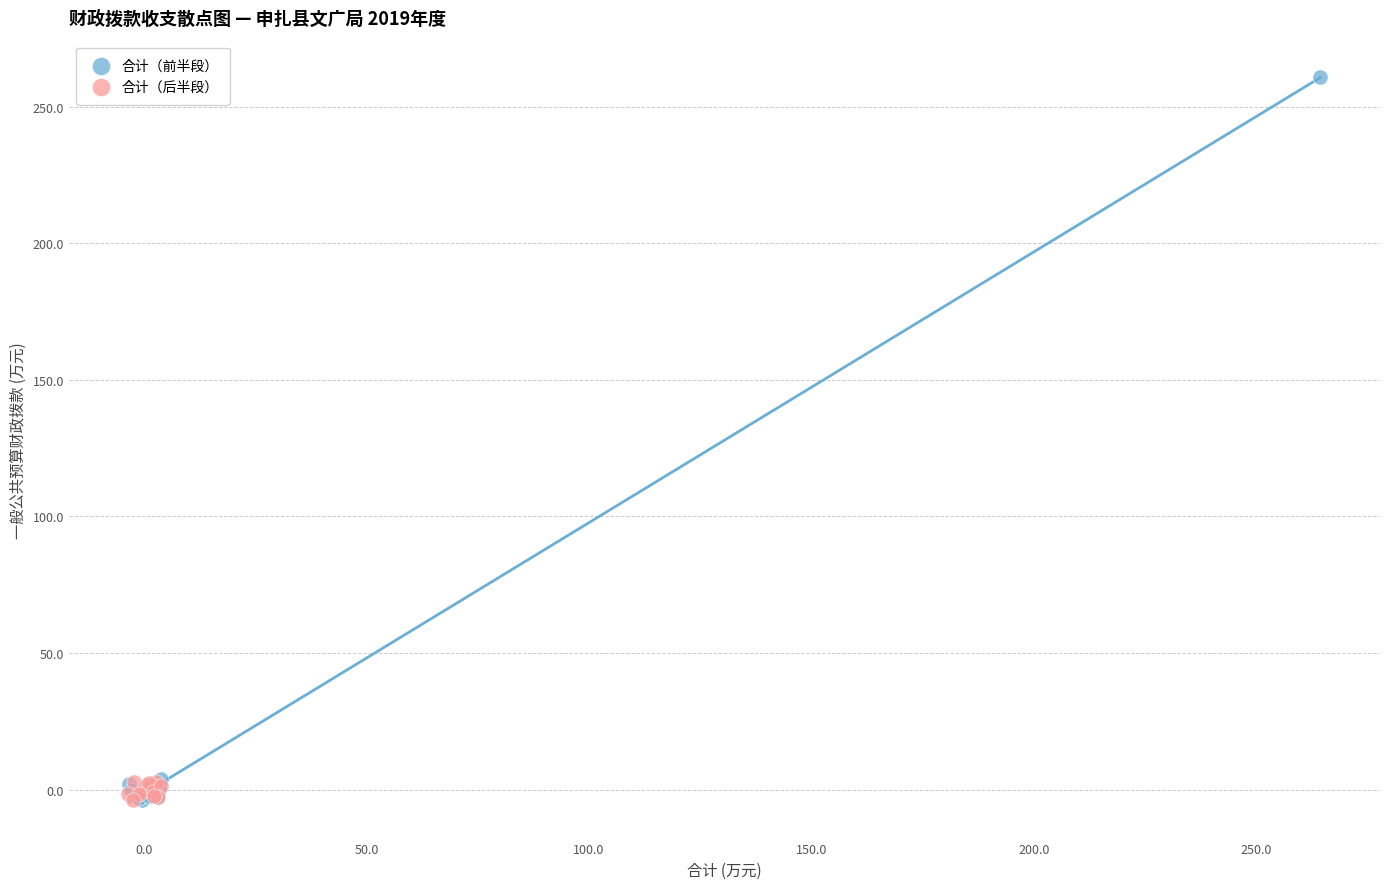

Which series has the widest spread of Y values?

合计（前半段）